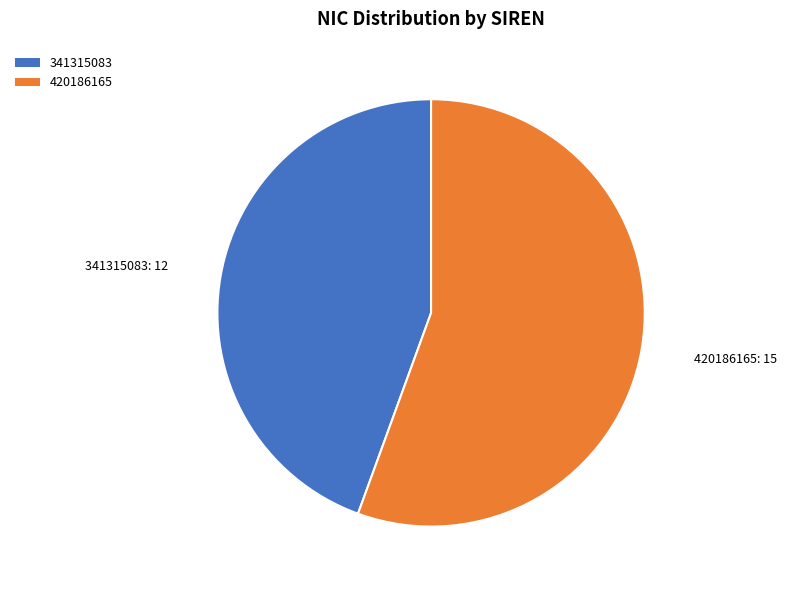

Is the sum of 420186165 and 341315083 greater than half?

Yes